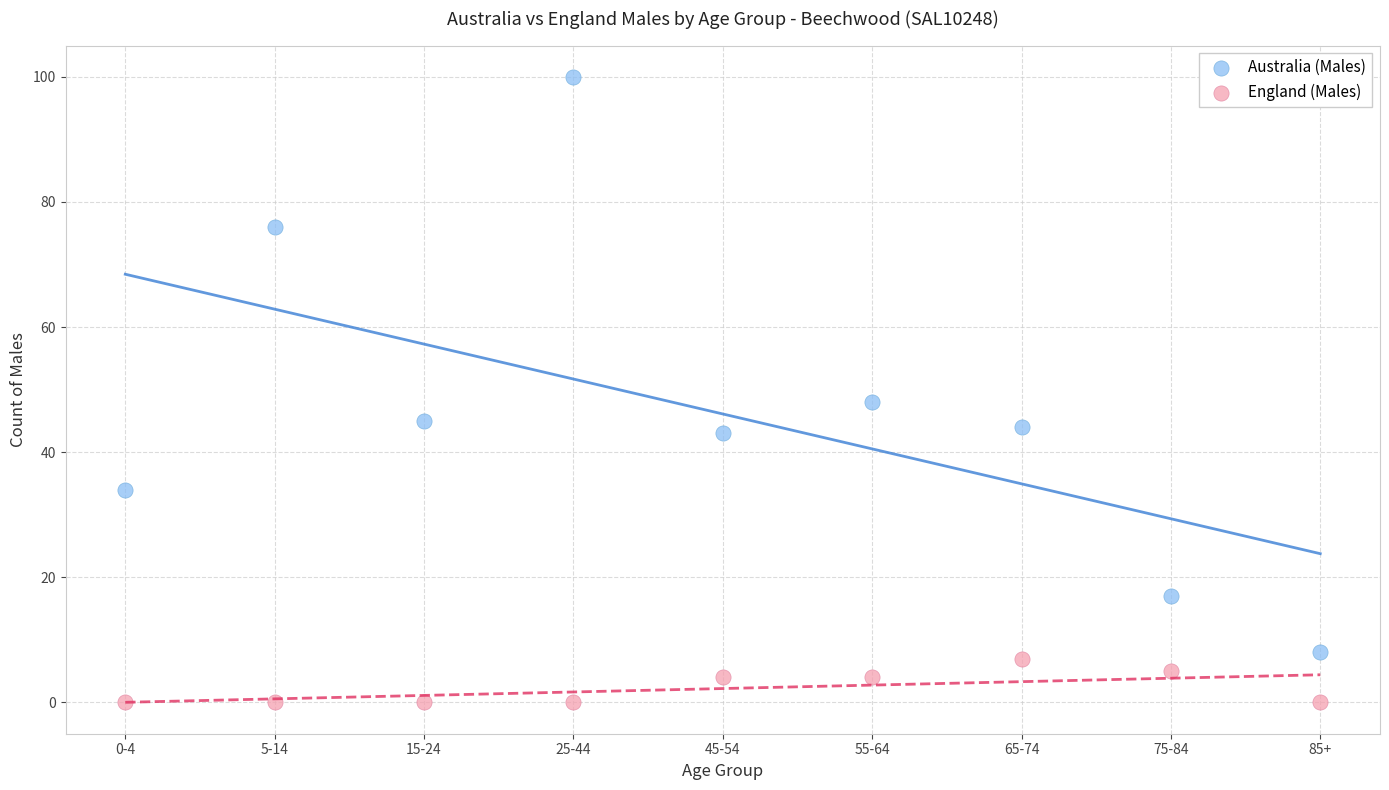

Across all data points, what is the range of Y values (max minus min)?

100